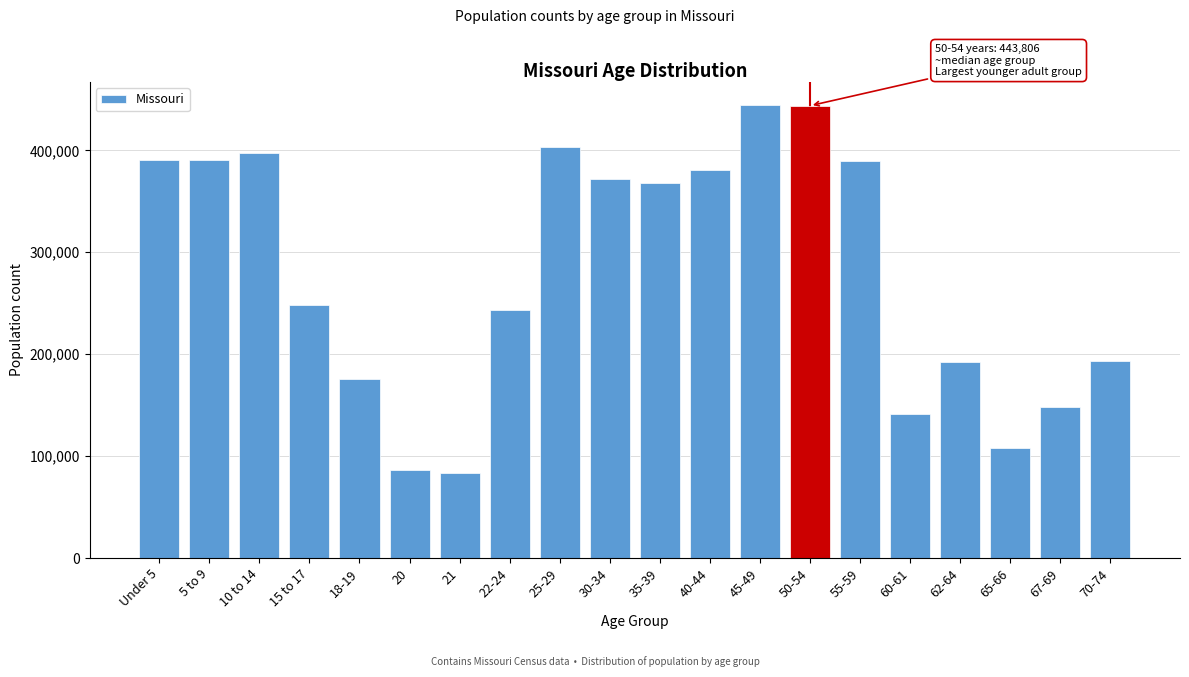

At which label is the value closest to 264138?

15 to 17